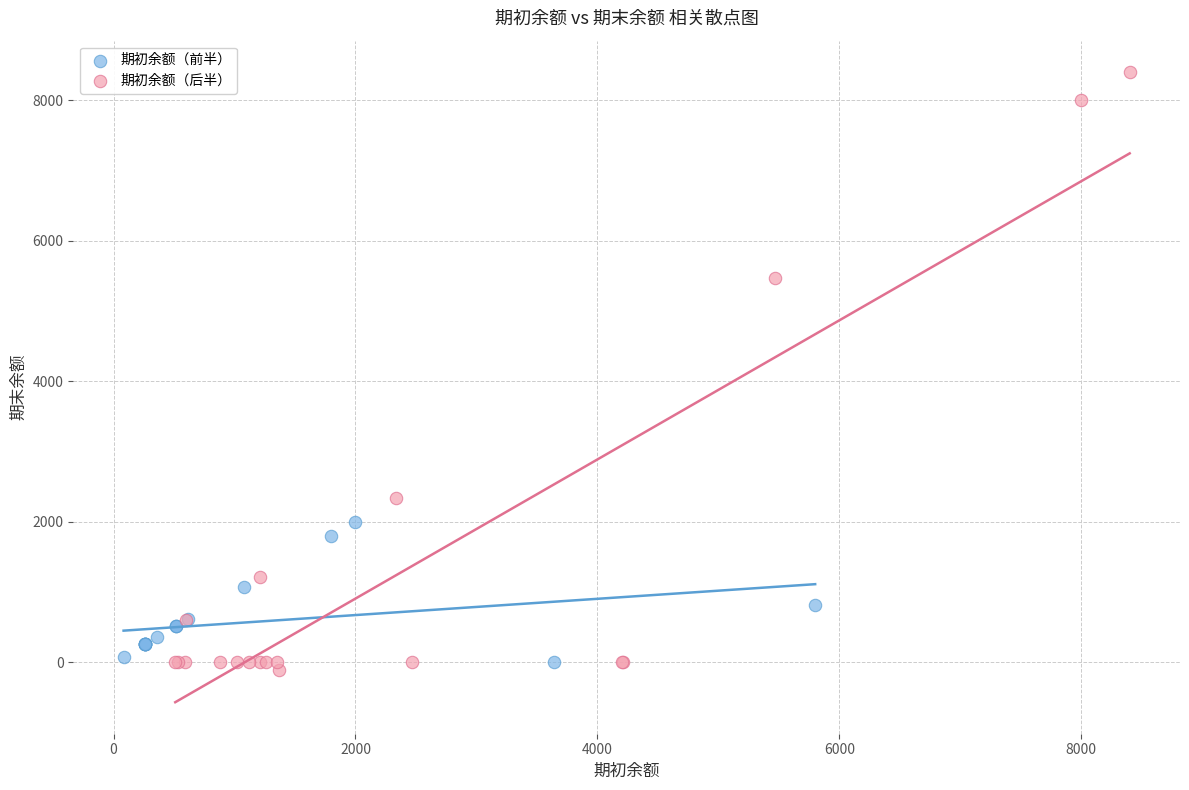

Which series reaches the maximum Y coordinate?

期初余额（后半）